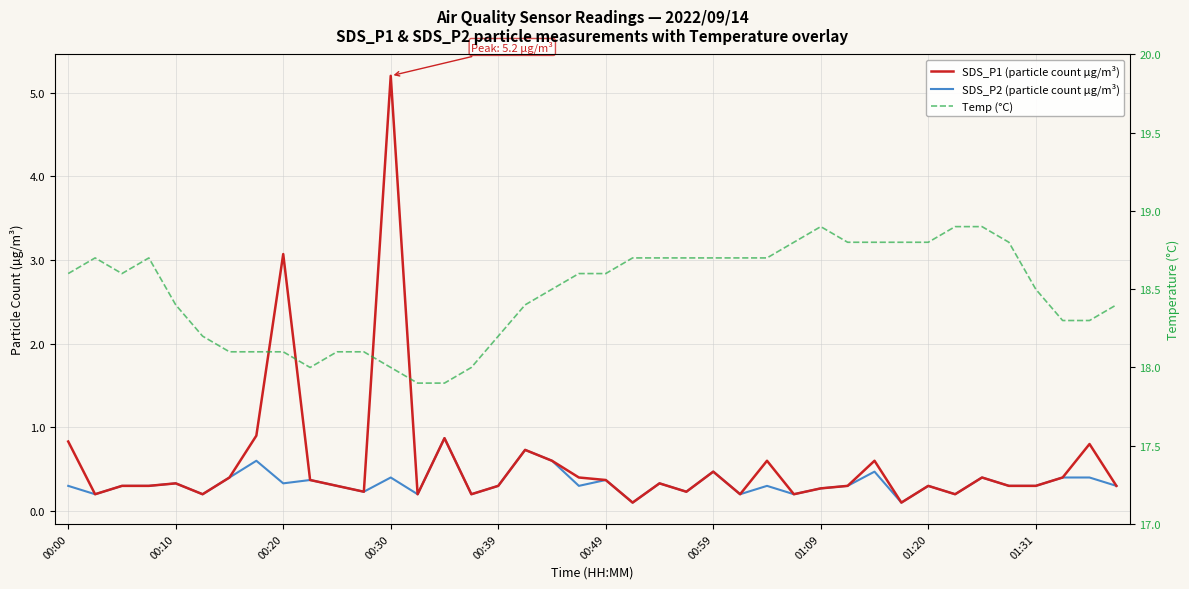

What are all the series names shown in the legend?

SDS_P1 (particle count µg/m³), SDS_P2 (particle count µg/m³), Temp (°C)